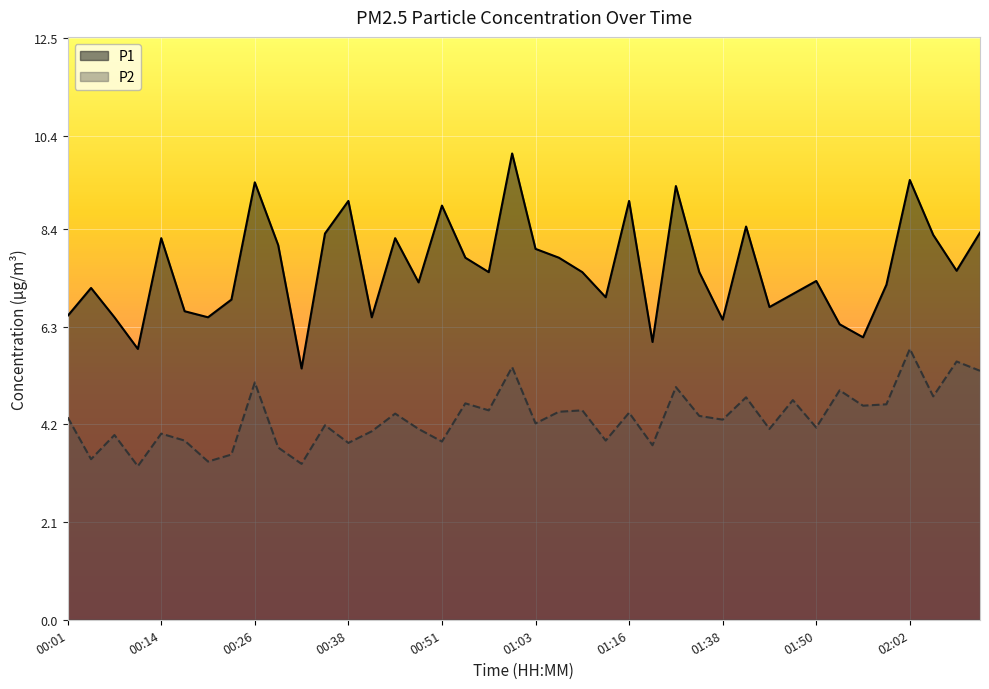

Rank the series at 01:16 from lowest to highest value.

P2, P1